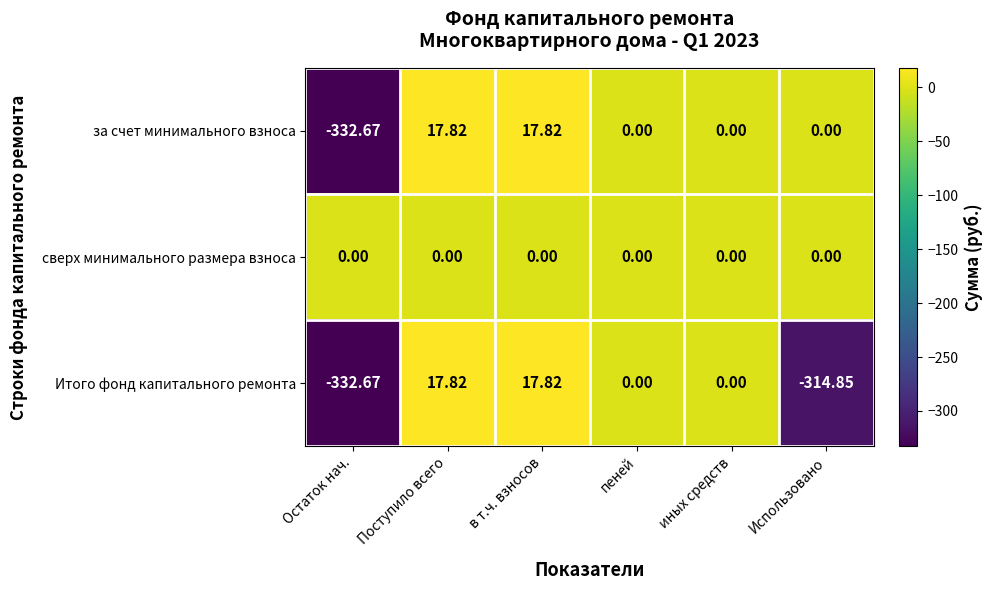

Between пеней and Использовано, which series saw the biggest shift?

Итого фонд капитального ремонта